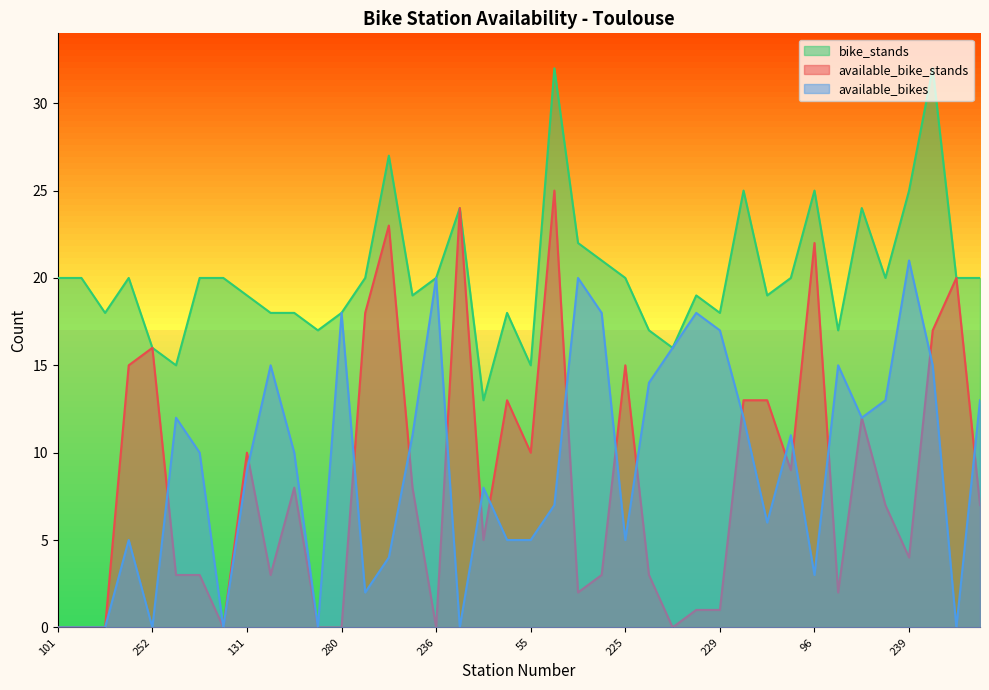

True or false: bike_stands and available_bike_stands cross at least once.

False